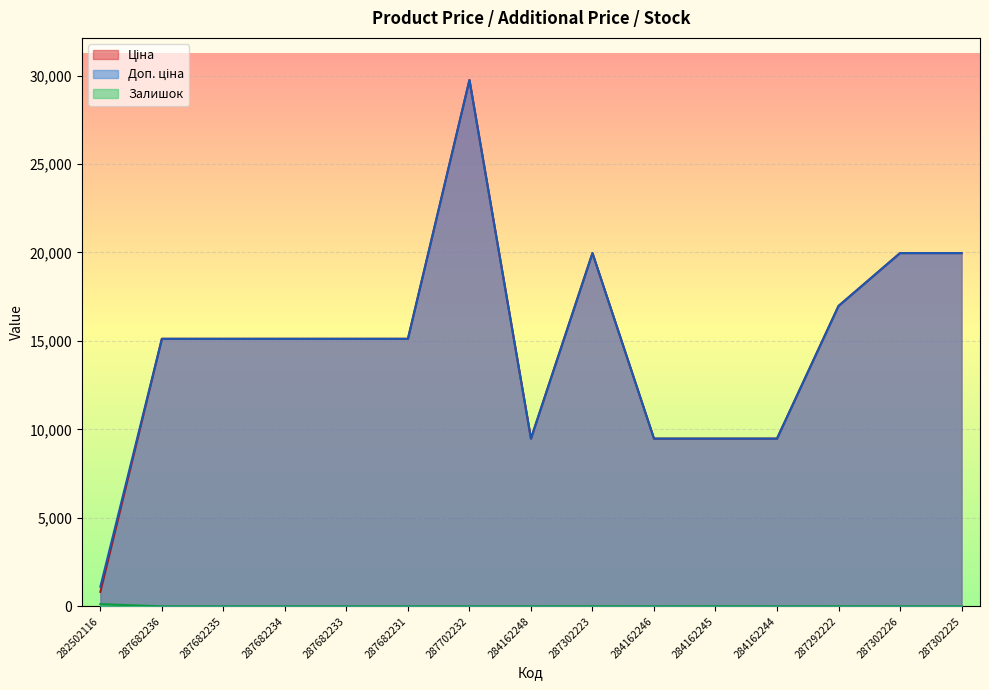

Reading left to right, list all the values displayed in this chart.

Ціна: 818.5	15120.0	15120.0	15120.0	15120.0	15120.0	29747.2	9480.1	19964.2	9480.1	9480.1	9480.1	16976.3	19964.2	19964.2
Доп. ціна: 1109.2	15120.0	15120.0	15120.0	15120.0	15120.0	29747.2	9480.1	19964.2	9480.1	9480.1	9480.1	16976.3	19964.2	19964.2
Залишок: 125.0	0.0	0.0	0.0	0.0	0.0	0.0	0.0	7.0	0.0	8.0	0.0	5.0	1.0	0.0